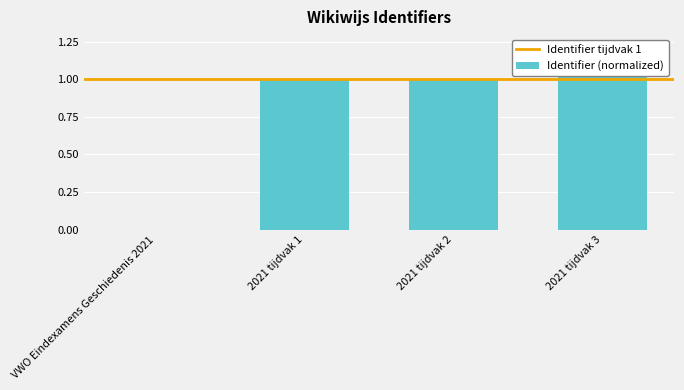

What is the greatest value displayed?

1.2